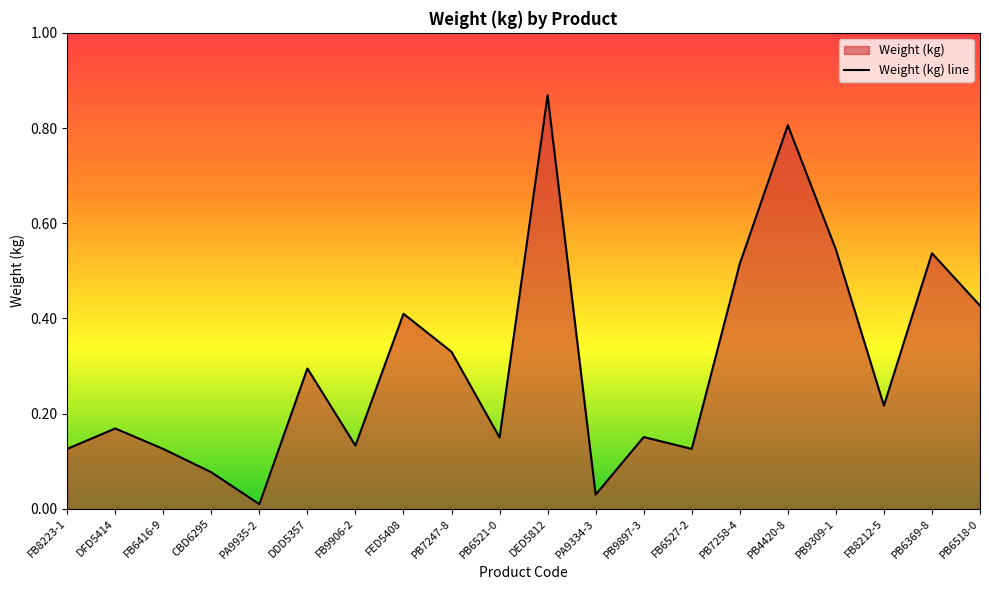

What is the change in value from PB7258-4 to FB8212-5?

-0.3